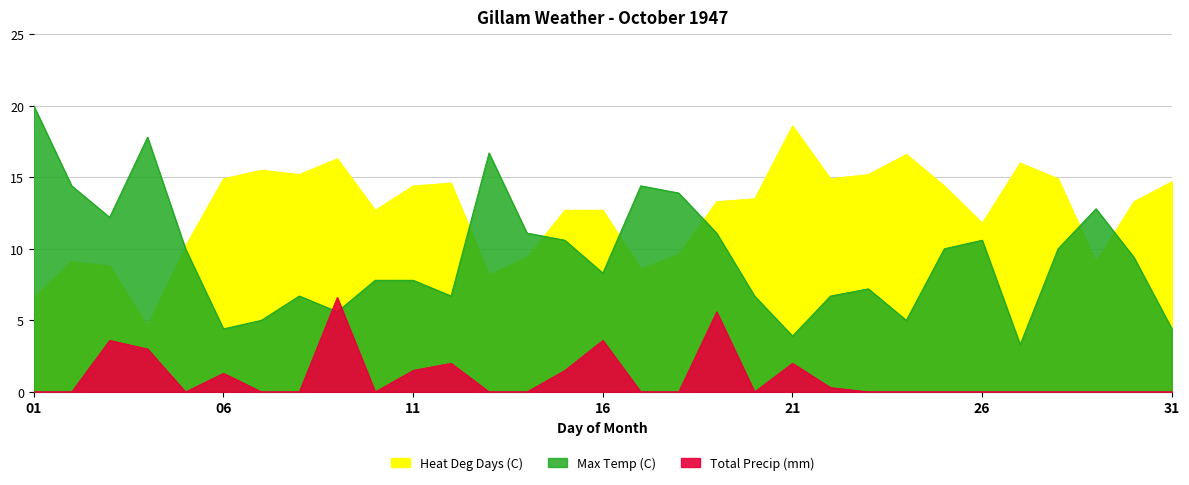

Reading left to right, extract all data points from this chart.

Max Temp (C): 01=20.0	02=14.4	03=12.2	04=17.8	05=10.0	06=4.4	07=5.0	08=6.7	09=5.6	10=7.8	11=7.8	12=6.7	13=16.7	14=11.1	15=10.6	16=8.3	17=14.4	18=13.9	19=11.1	20=6.7	21=3.9	22=6.7	23=7.2	24=5.0	25=10.0	26=10.6	27=3.3	28=10.0	29=12.8	30=9.4	31=4.4
Heat Deg Days (C): 01=6.6	02=9.1	03=8.8	04=4.6	05=10.2	06=14.9	07=15.5	08=15.2	09=16.3	10=12.7	11=14.4	12=14.6	13=8.2	14=9.4	15=12.7	16=12.7	17=8.6	18=9.6	19=13.3	20=13.5	21=18.6	22=14.9	23=15.2	24=16.6	25=14.4	26=11.8	27=16.0	28=14.9	29=9.1	30=13.3	31=14.7
Total Precip (mm): 01=0.0	02=0.0	03=3.6	04=3.0	05=0.0	06=1.3	07=0.0	08=0.0	09=6.6	10=0.0	11=1.5	12=2.0	13=0.0	14=0.0	15=1.5	16=3.6	17=0.0	18=0.0	19=5.6	20=0.0	21=2.0	22=0.3	23=0.0	24=0.0	25=0.0	26=0.0	27=0.0	28=0.0	29=0.0	30=0.0	31=0.0